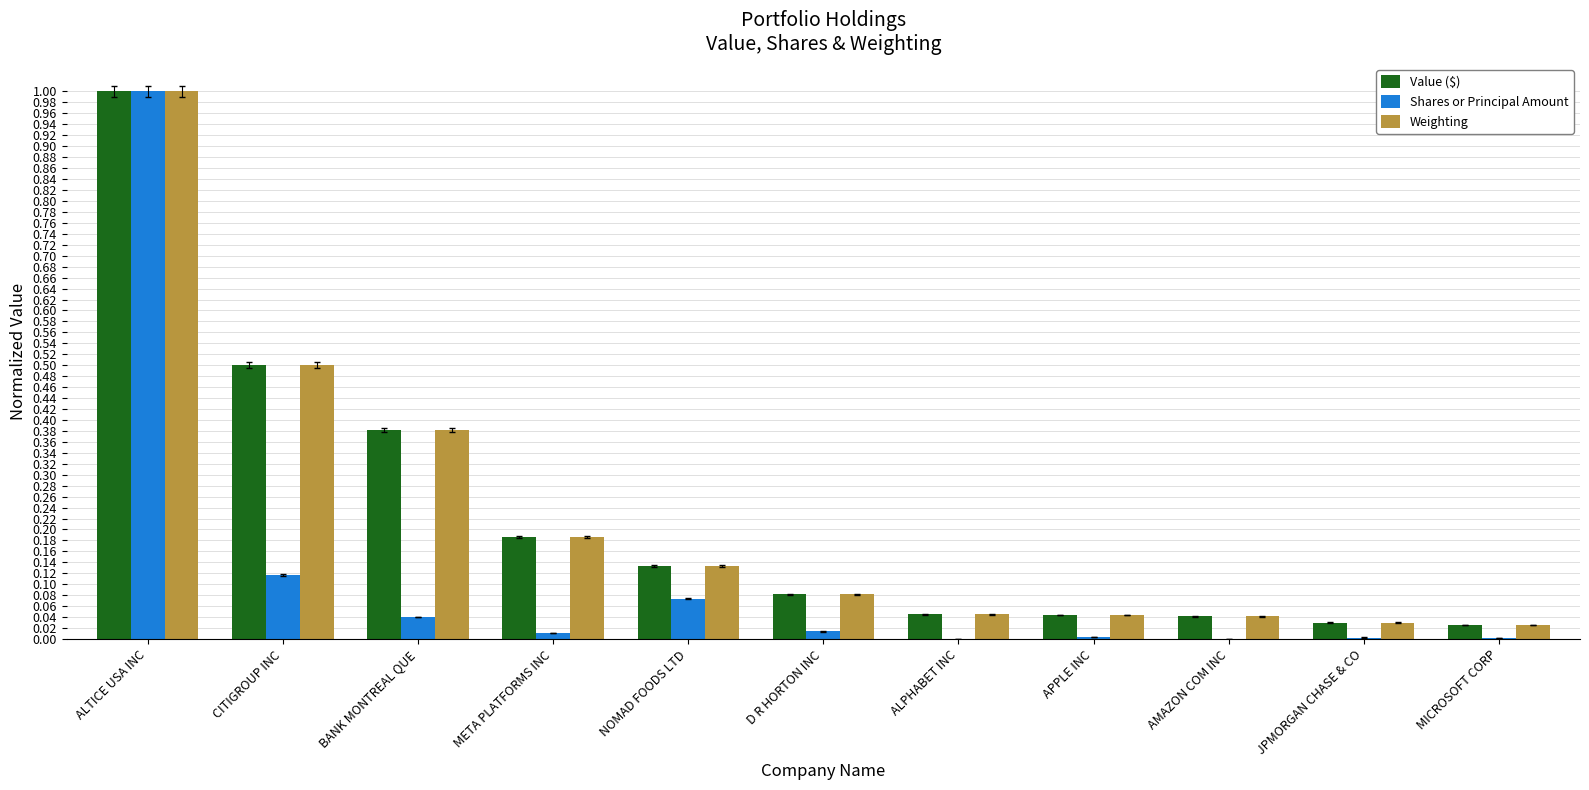

Between META PLATFORMS INC and D R HORTON INC, which series saw the biggest shift?

Weighting